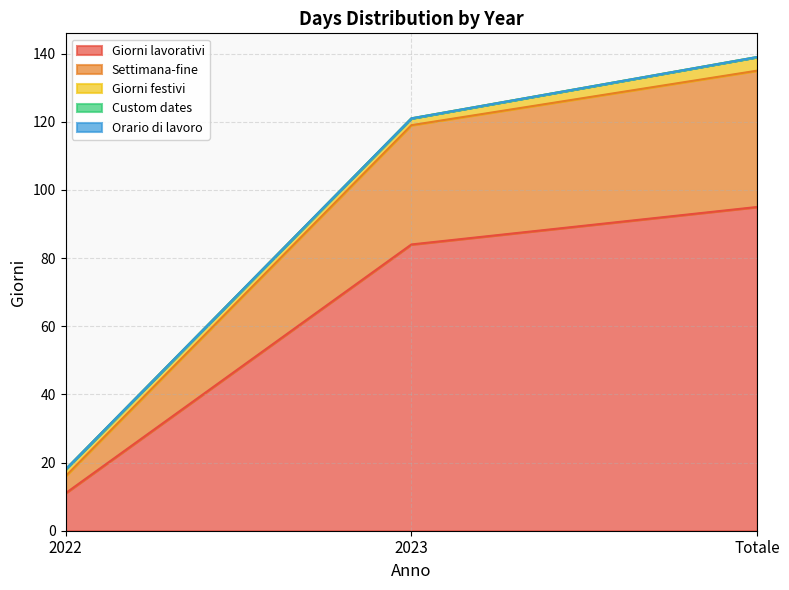

At which label does Settimana-fine reach its minimum?

2022